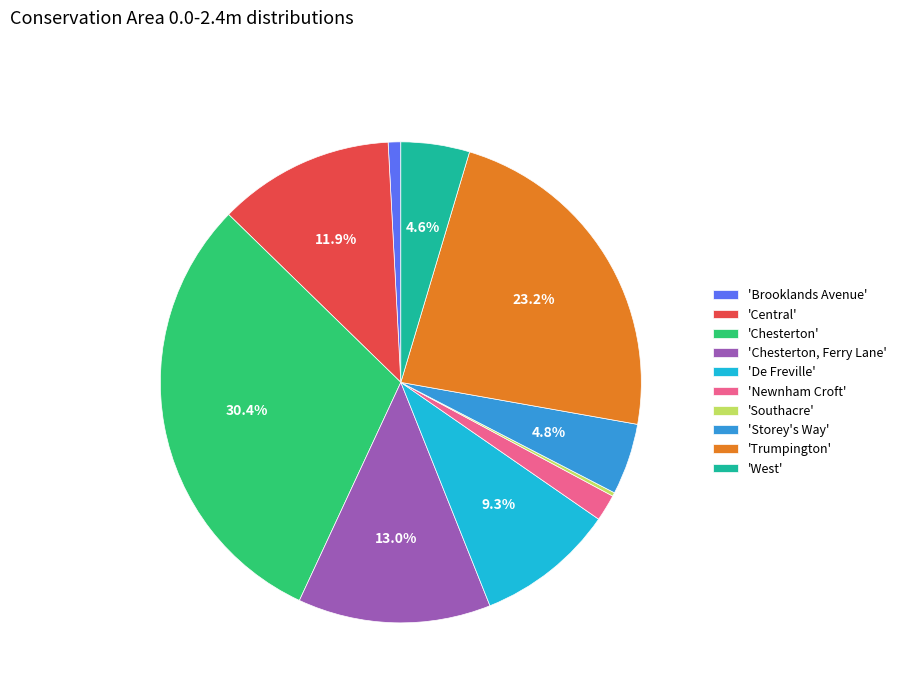

Combined, what portion of the pie is 'Storey's Way' and 'Chesterton'?

35.2%